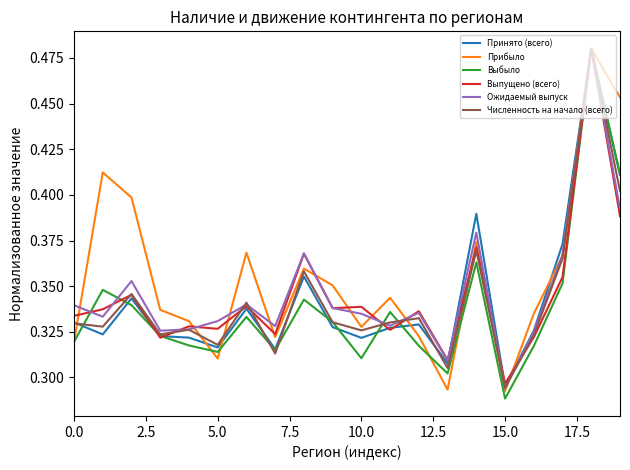

Does the chart display data point markers on the line(s)?

No